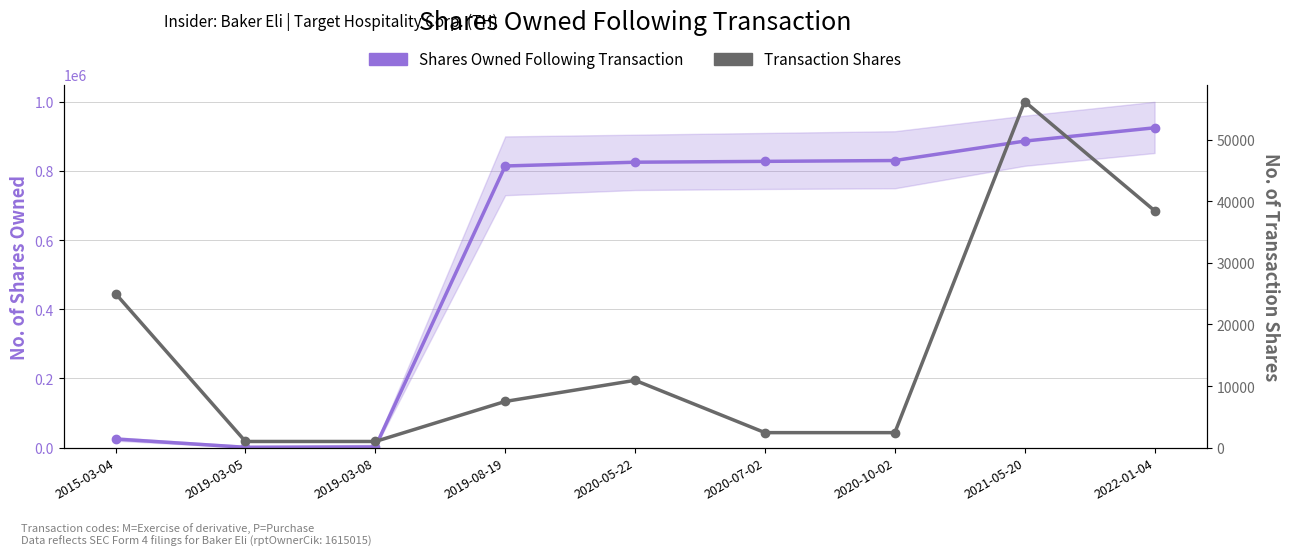

What is the difference between the second highest and minimum values in the Shares Owned Following Transaction series?

885479